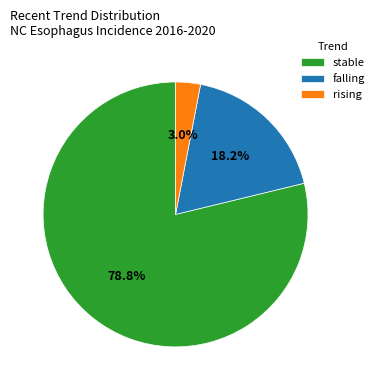

To the nearest percent, what portion does stable represent?

79%